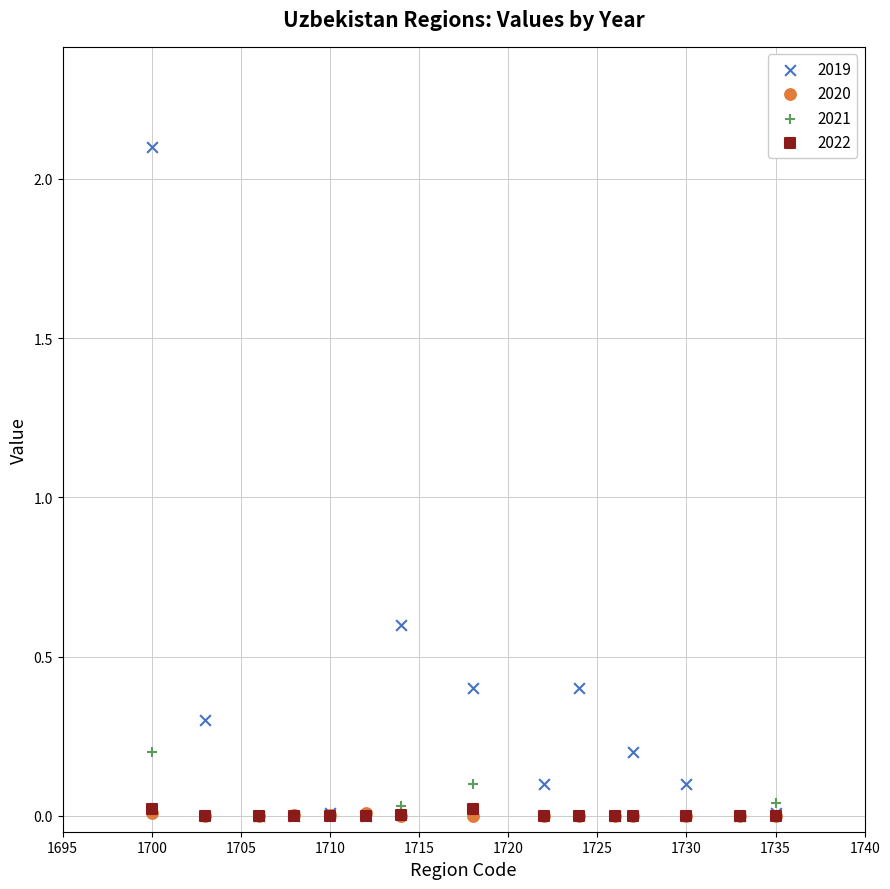

What are all the series names shown in the legend?

2019, 2020, 2021, 2022